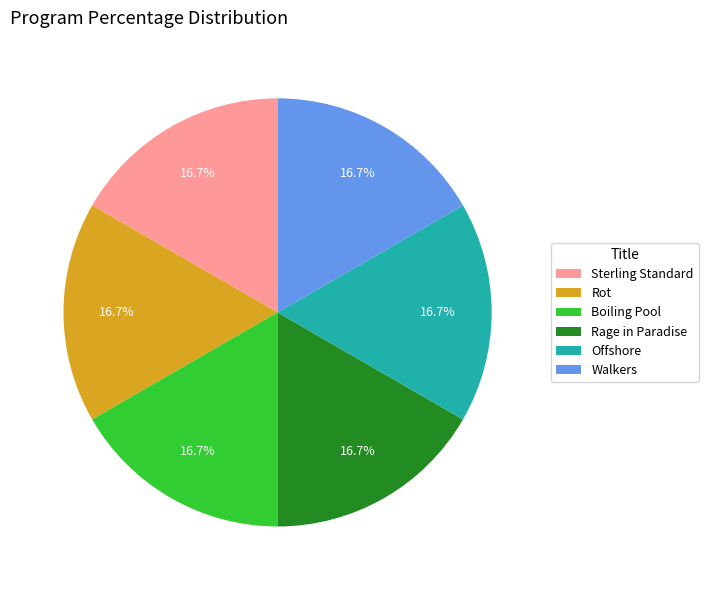

What is the ratio of the value at Sterling Standard to the value at Boiling Pool?

1.0